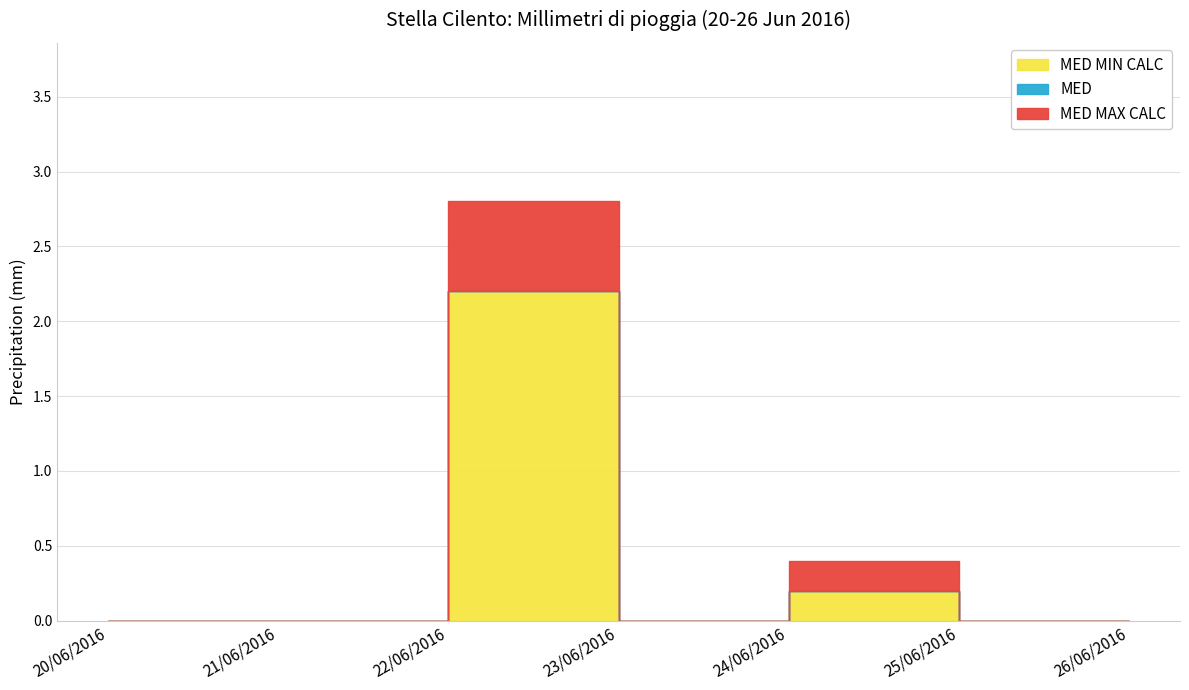

True or false: MED MAX CALC and MED MIN CALC intersect in this chart.

False